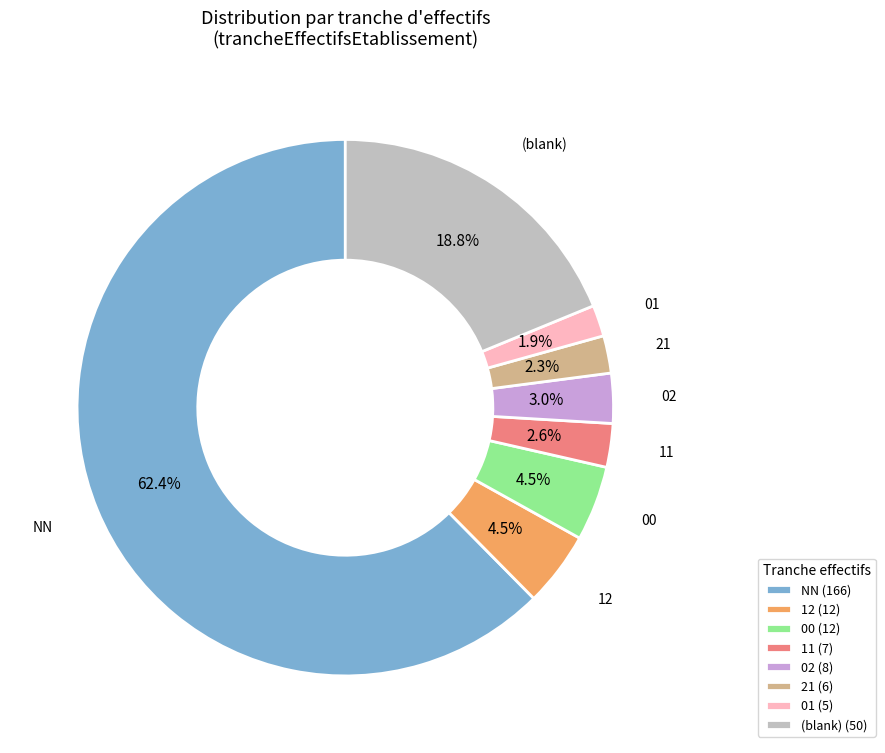

Which category has the biggest portion of the pie?

NN (166)